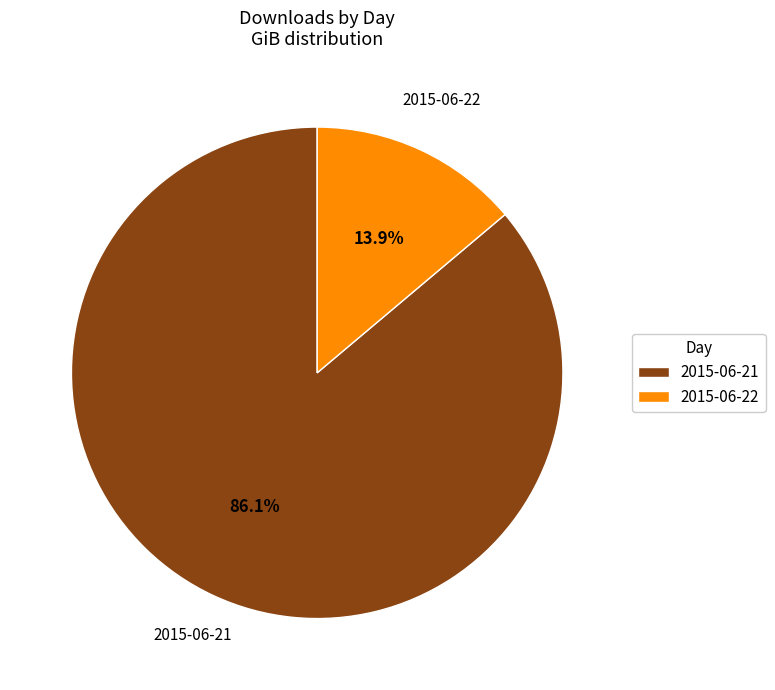

Rank the categories by value from highest to lowest.

2015-06-21, 2015-06-22